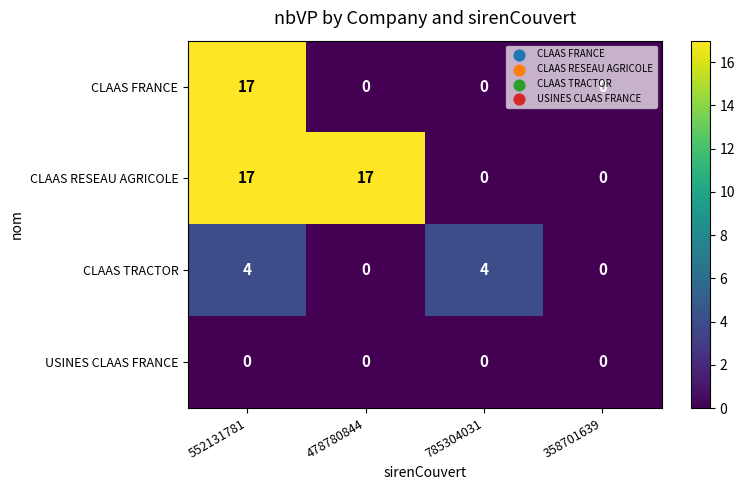

List the series in order of their overall mean, highest first.

CLAAS RESEAU AGRICOLE, CLAAS FRANCE, CLAAS TRACTOR, USINES CLAAS FRANCE